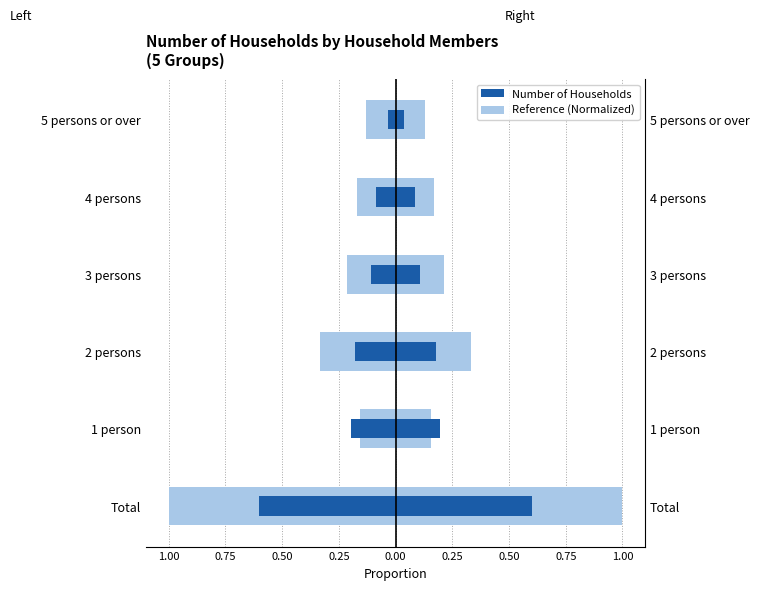

What is the maximum value for Households?

0.6